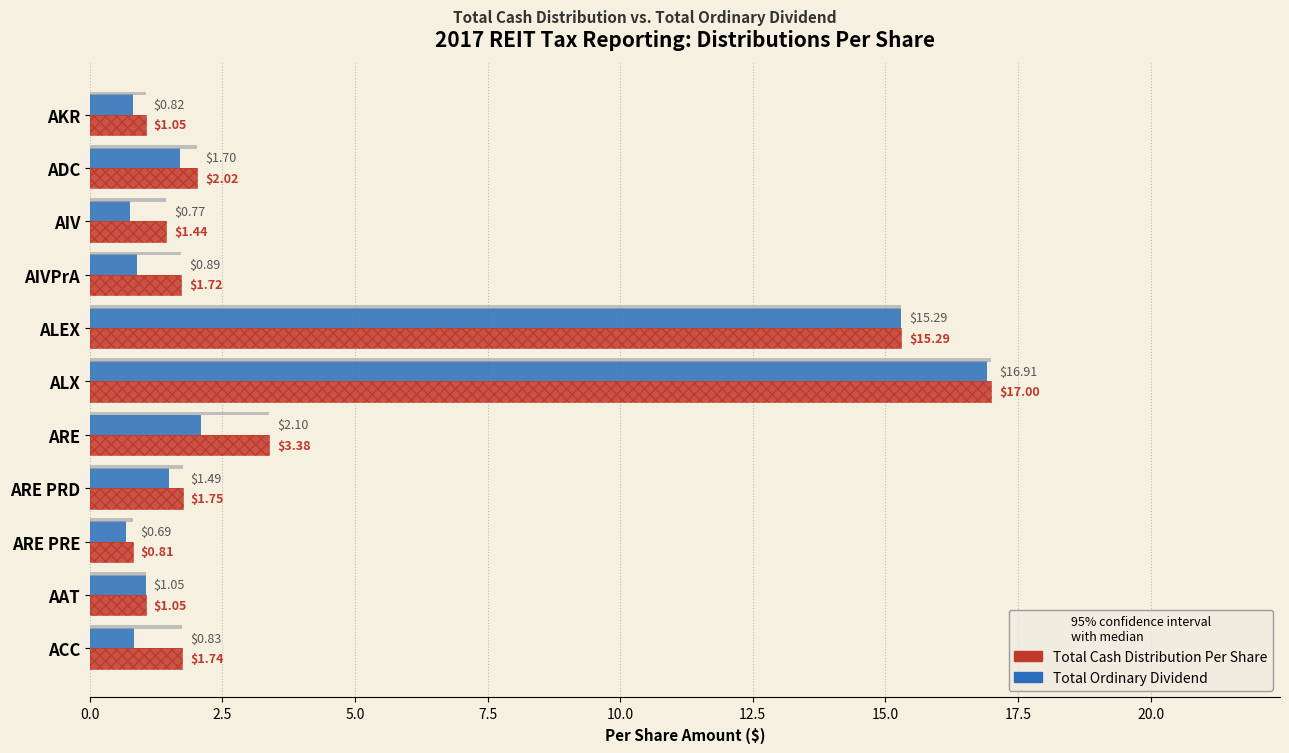

Count the number of categories in the chart.

11